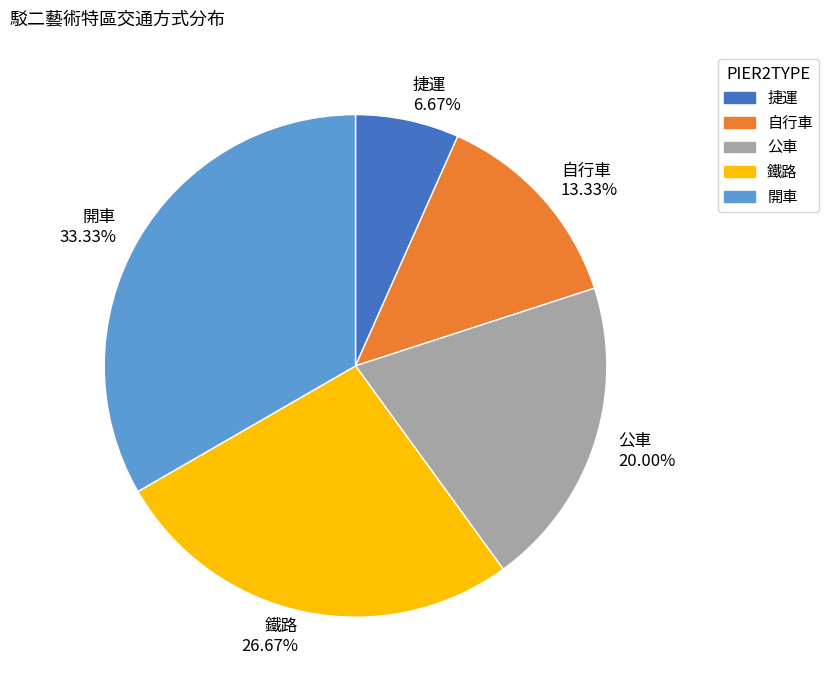

Approximately how many times larger is the value at 鐵路 compared to 開車?

0.8